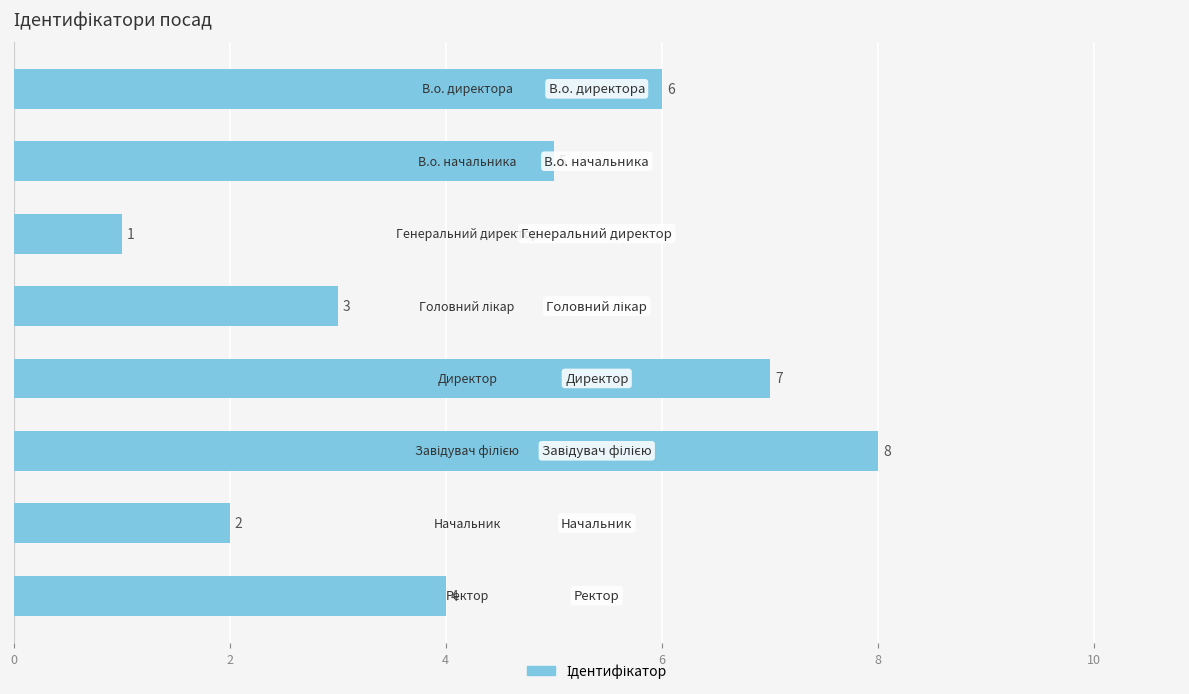

What is the smallest value displayed?

1